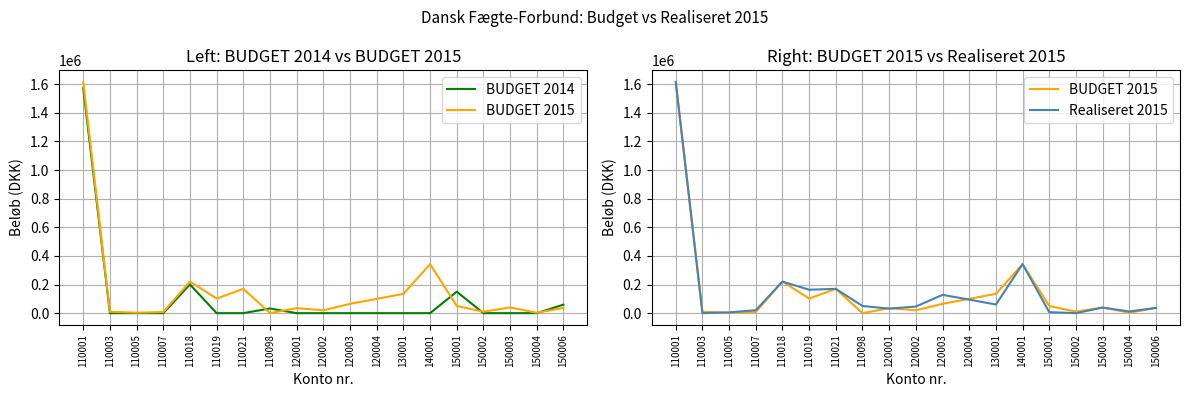

At which label is Realiseret 2015 closest to 808120?

140001